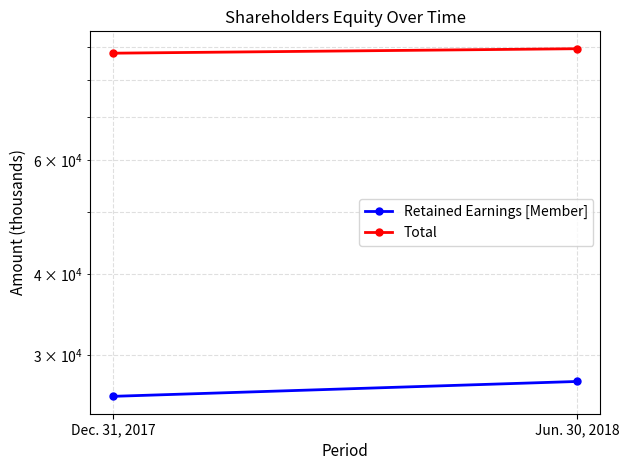

Reading left to right, list all the values displayed in this chart.

Retained Earnings [Member]: Dec. 31, 2017=25929	Jun. 30, 2018=27338
Total: Dec. 31, 2017=87887	Jun. 30, 2018=89296